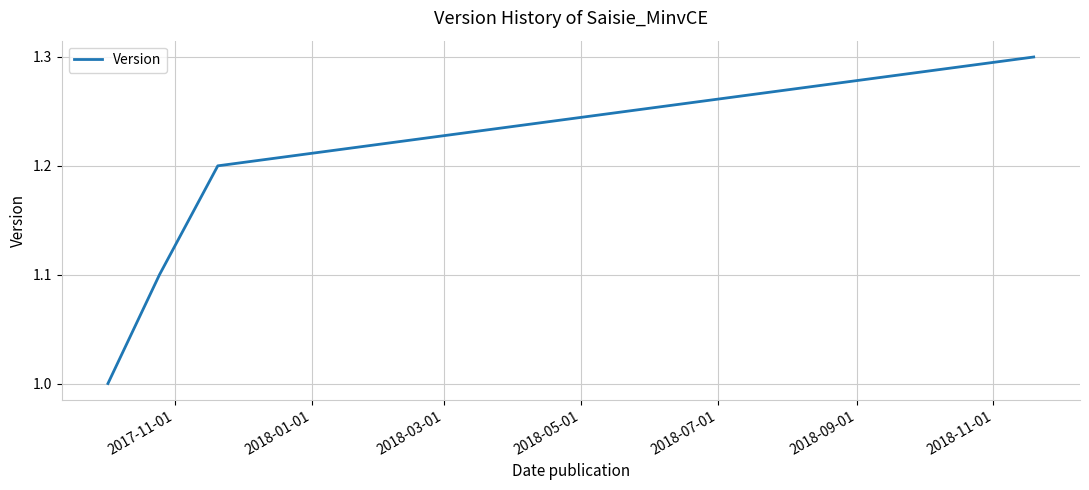

What is the sum of all values?

4.6